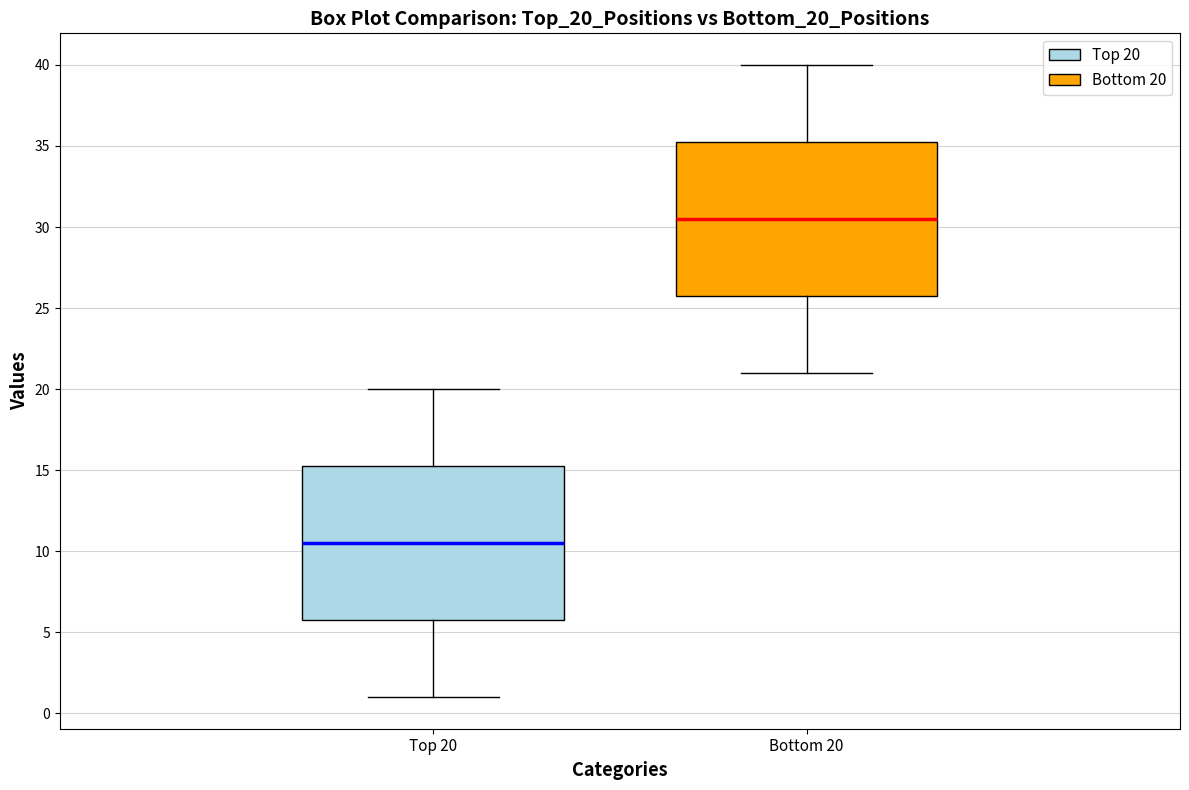

Reading left to right, transcribe this box plot: for each box, give where its median line is, the range the box spans, and where its two whiskers end, as read against the y-axis. The values are not printed on the chart, so give them approximately, as read against the axis.

Top 20: median 10.5, box 6.0 to 15.5, whiskers 1.0 to 20.0
Bottom 20: median 30.5, box 26.0 to 35.5, whiskers 21.0 to 40.0